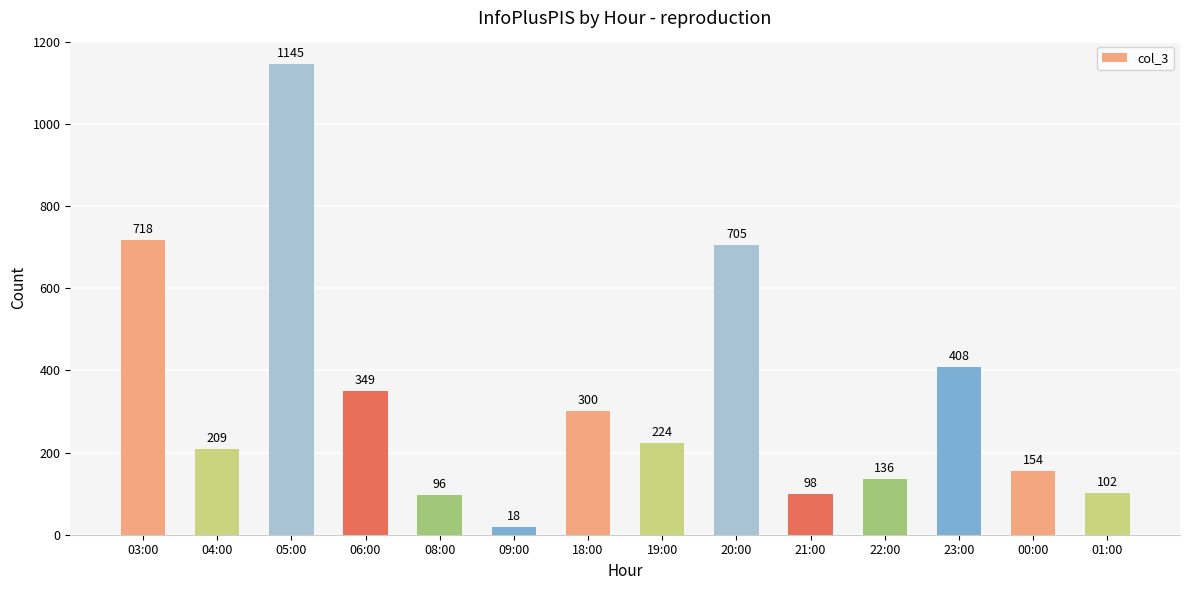

Which has a higher value, 21:00 or 06:00?

06:00